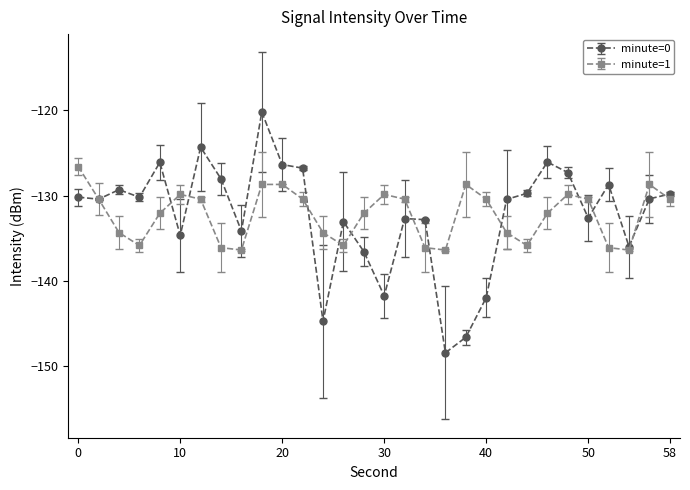

What is the lowest value of the minute=1 series?

-136.4